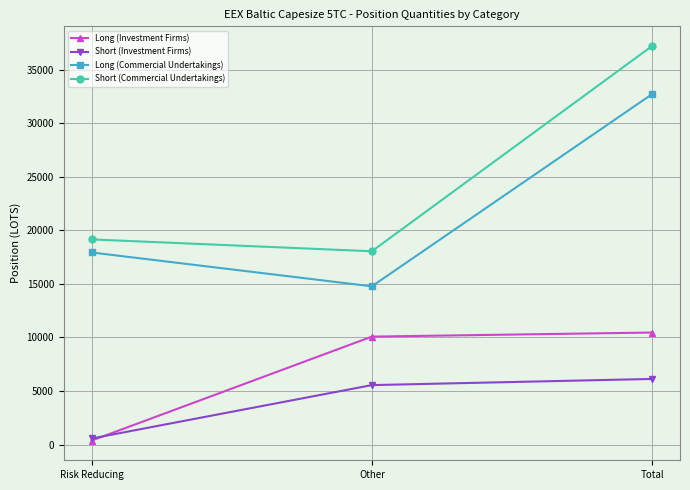

What is the label of the 3rd point from the right?

Risk Reducing